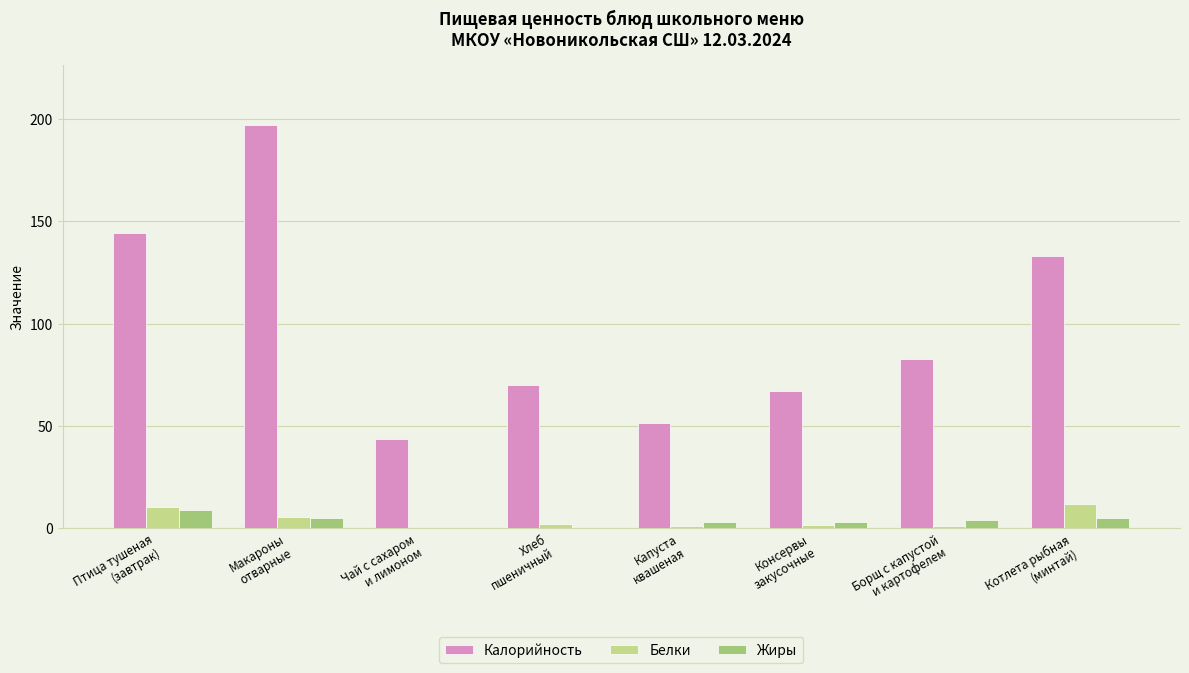

Are the bars horizontal?

No